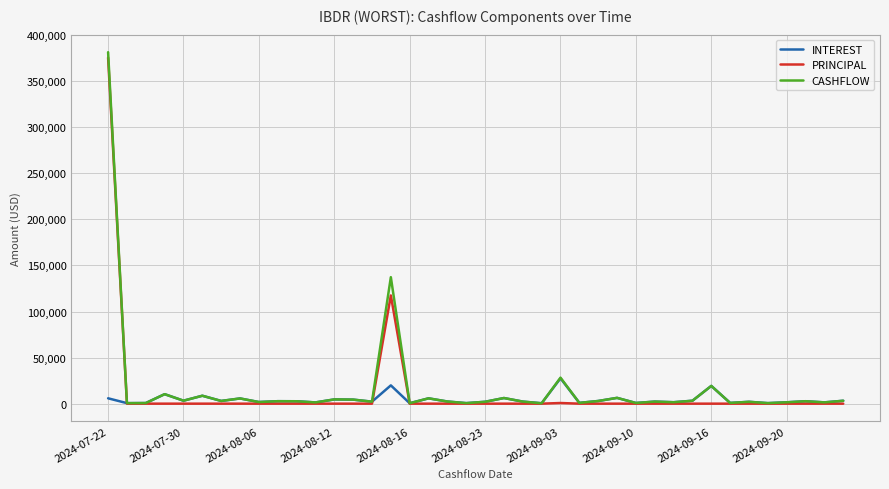

Which series has the widest spread of values?

CASHFLOW